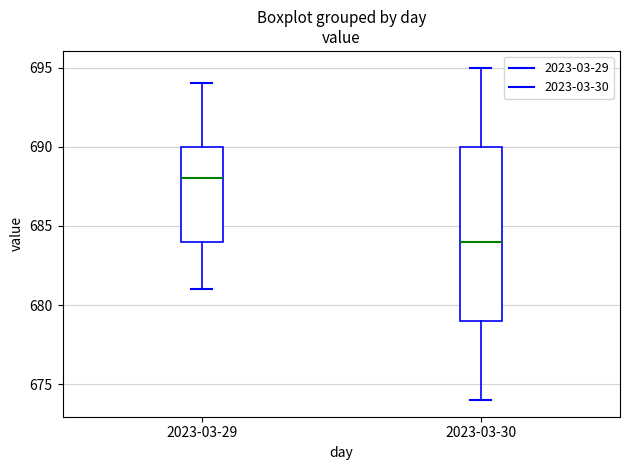

Which box has the lowest median line?

2023-03-30